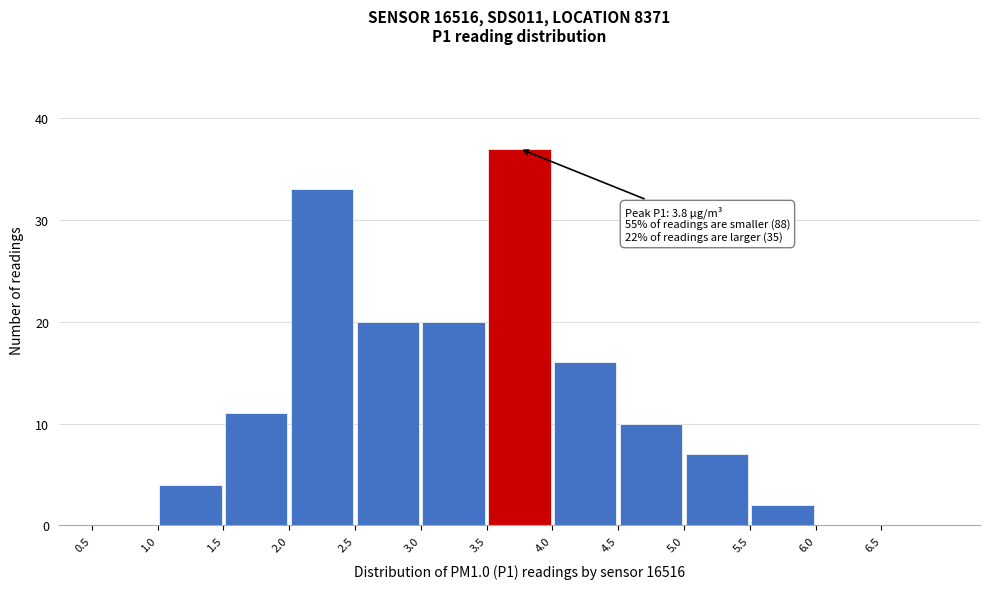

Over which range of the x-axis is the bar tallest?

3.5 to 4.0